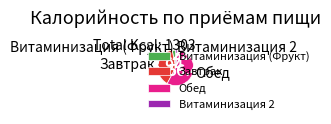

Which category has the smallest portion of the pie?

Витаминизация 2